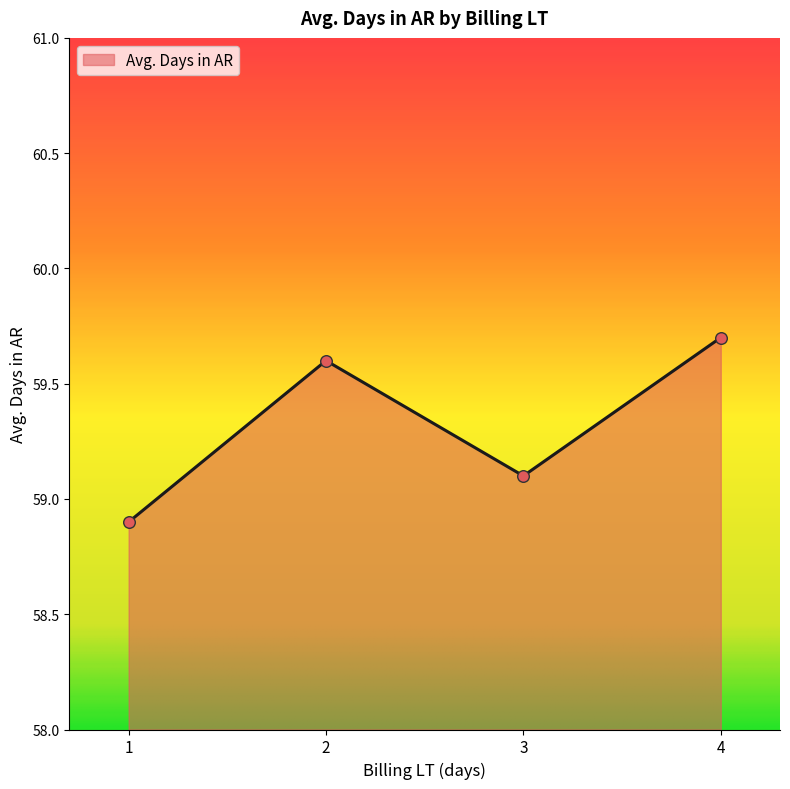

Approximately how many times larger is the value at 4 compared to 1?

1.0